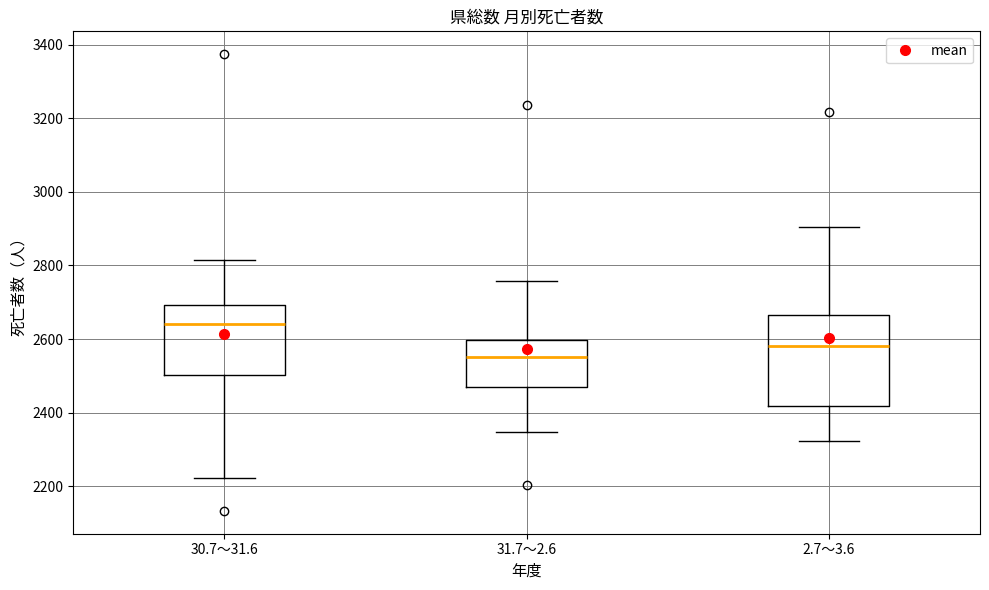

Where is the lower edge of the box for 2.7～3.6 on the y-axis? The values are not printed on the chart, so give them approximately, as read against the axis.

2420